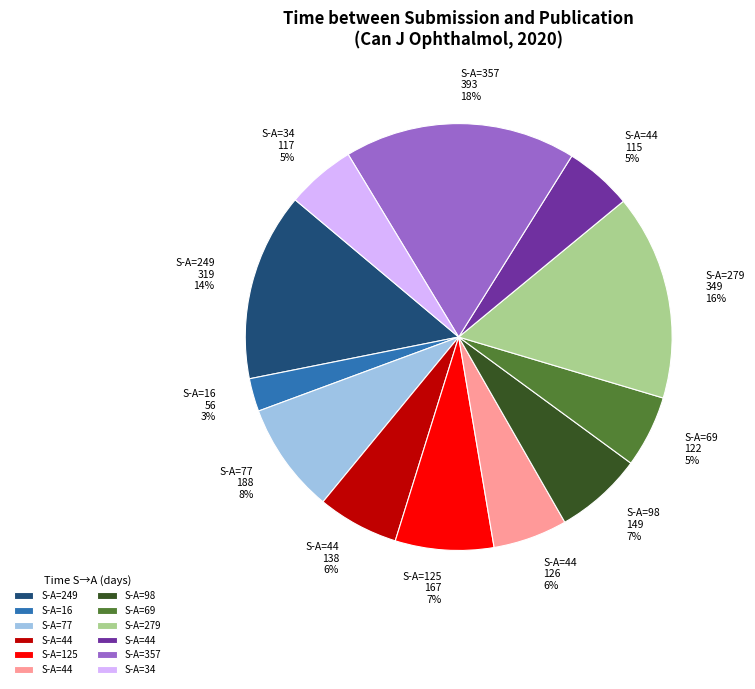

How many segments does this pie chart have?

12